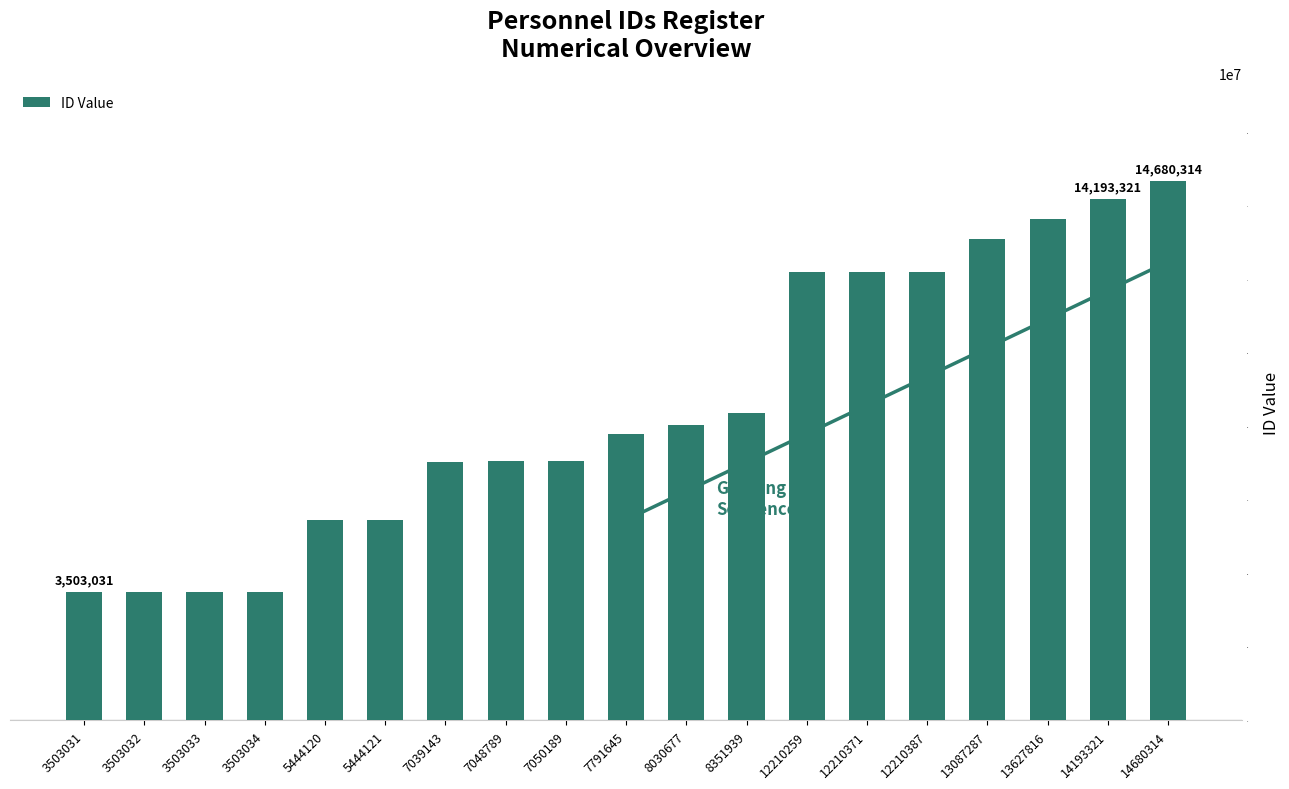

True or false: the data shows 7791645 at 7791645.

True